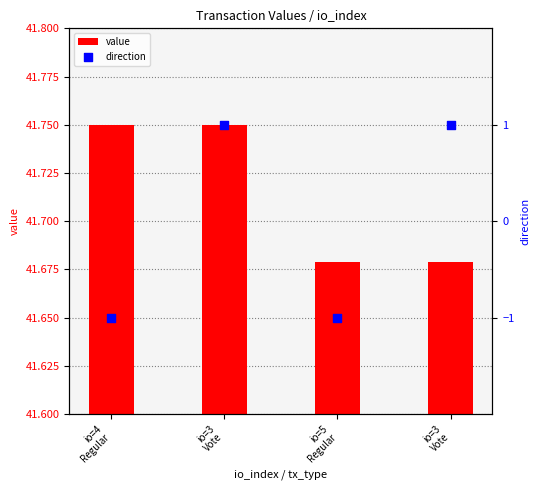

What is the total value across all series at io=5
Regular?

40.7